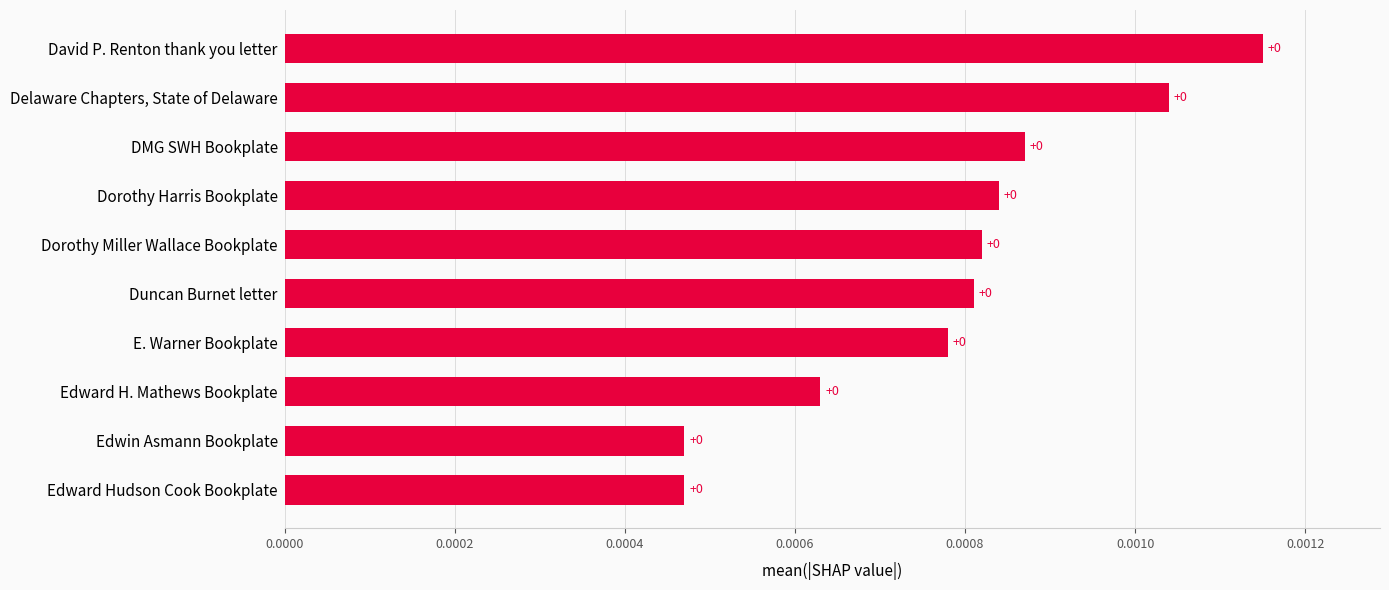

The chart shows a value of 0.0 at Edward H. Mathews Bookplate. True or false?

True